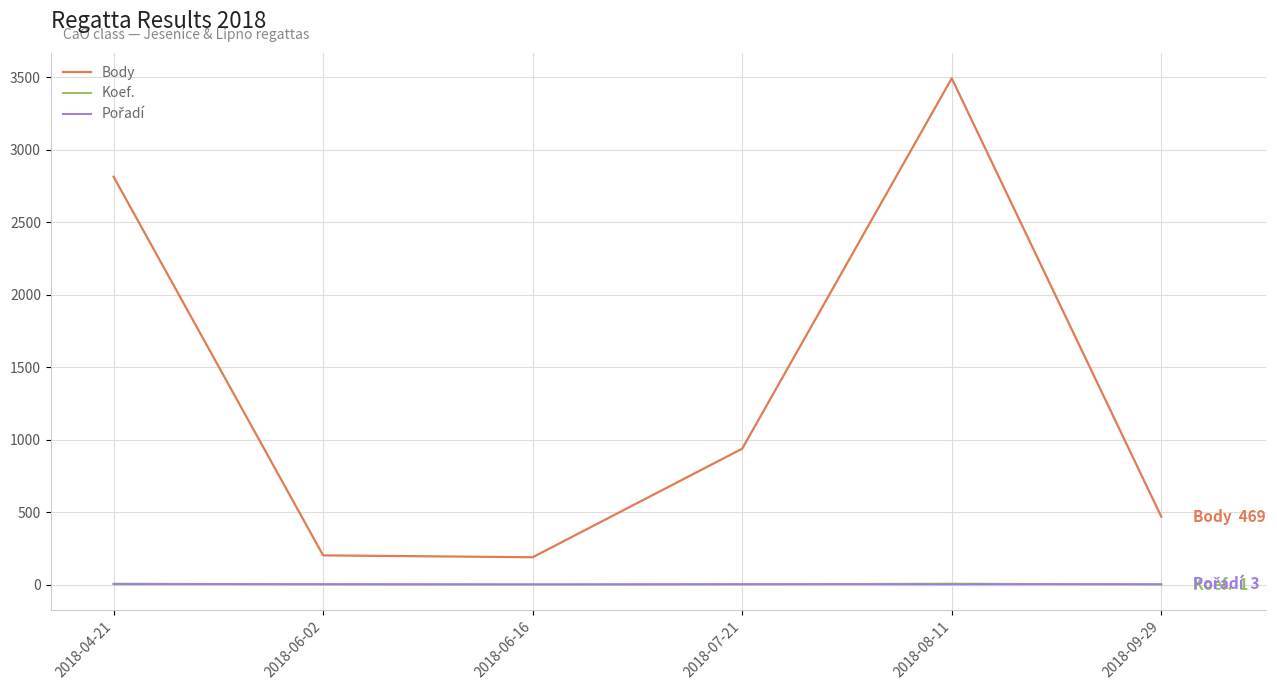

What is the difference between the maximum and minimum values in the Body series?

3304